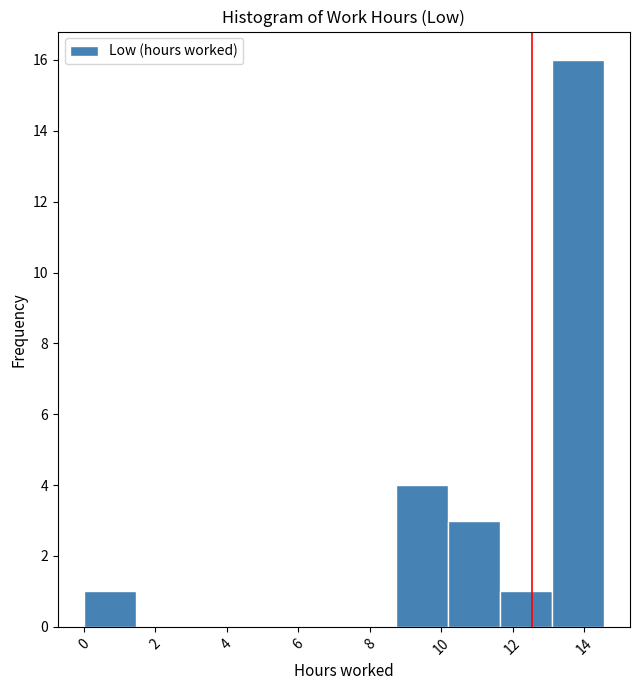

How tall is the bar that spans 13.0 to 14.6 on the x-axis? Neither the bar edges nor the heights are printed on the chart, so give them approximately, as read against the axes.

16